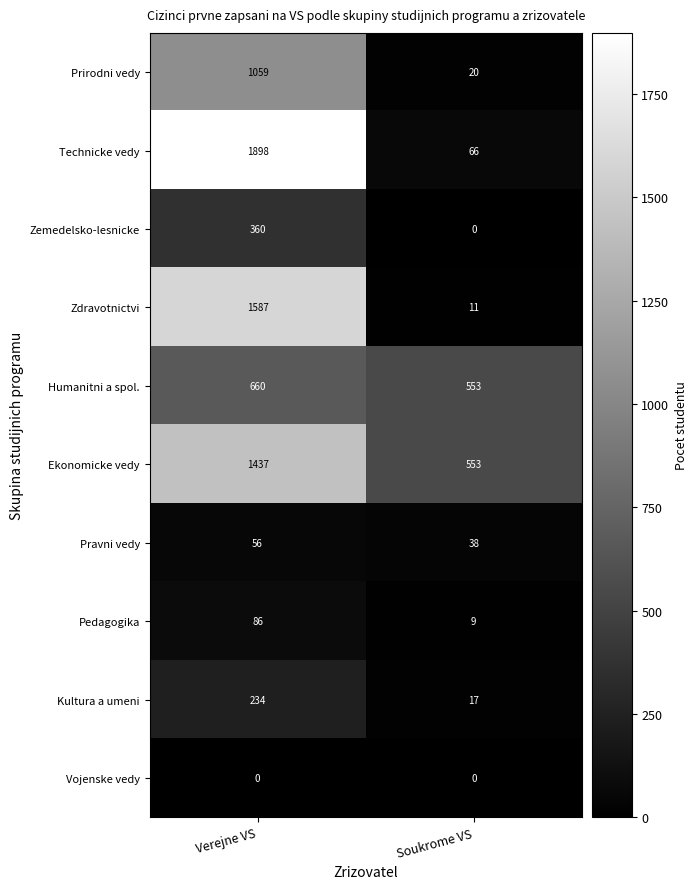

Reading left to right, list all the values displayed in this chart.

Prirodni vedy: 1059	20
Technicke vedy: 1898	66
Zemedelsko-lesnicke: 360	0
Zdravotnictvi: 1587	11
Humanitni a spol.: 660	553
Ekonomicke vedy: 1437	553
Pravni vedy: 56	38
Pedagogika: 86	9
Kultura a umeni: 234	17
Vojenske vedy: 0	0